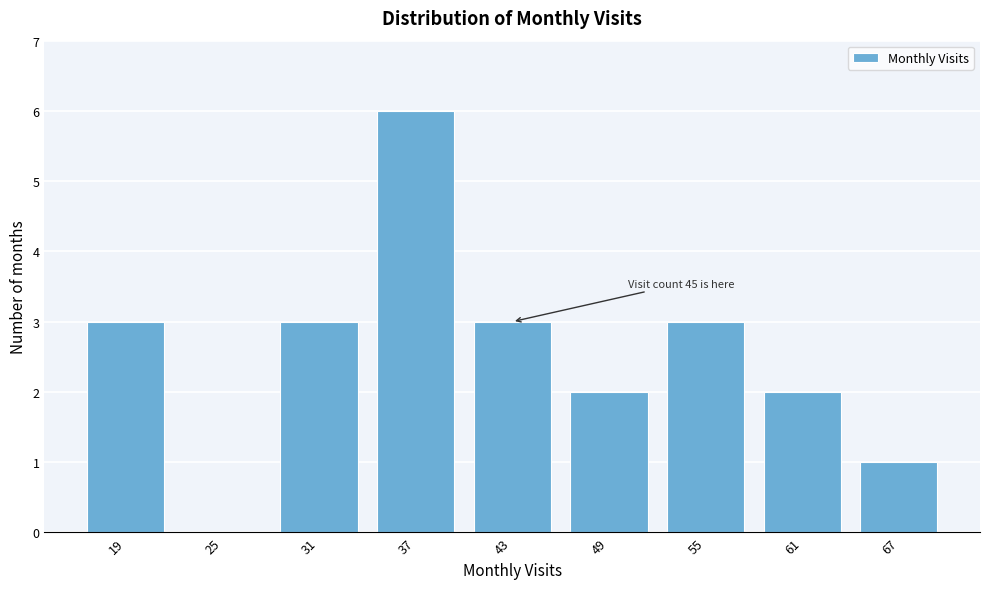

Reading left to right, extract all data points from this chart.

19=3	25=0	31=3	37=6	43=3	49=2	55=3	61=2	67=1